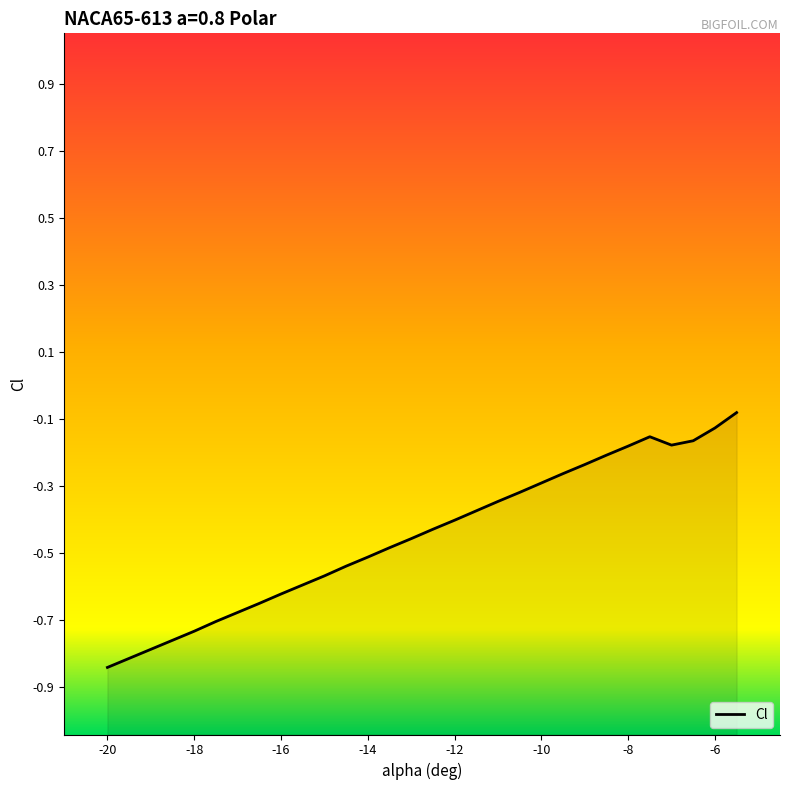

What is the average value?

-0.4